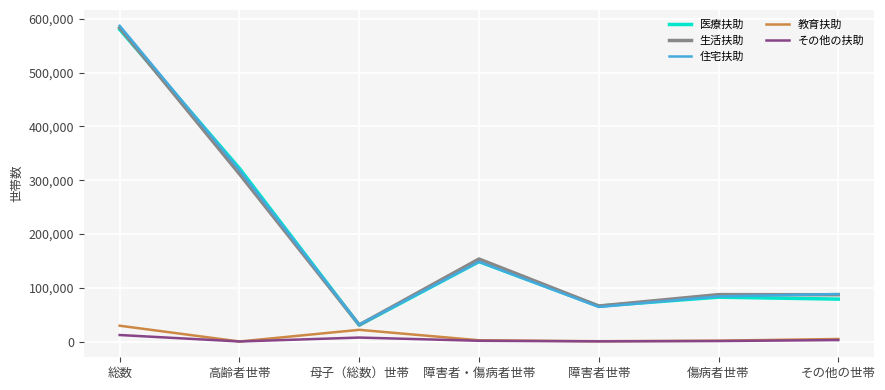

True or false: 医療扶助 has a value of 322050 at 高齢者世帯.

True